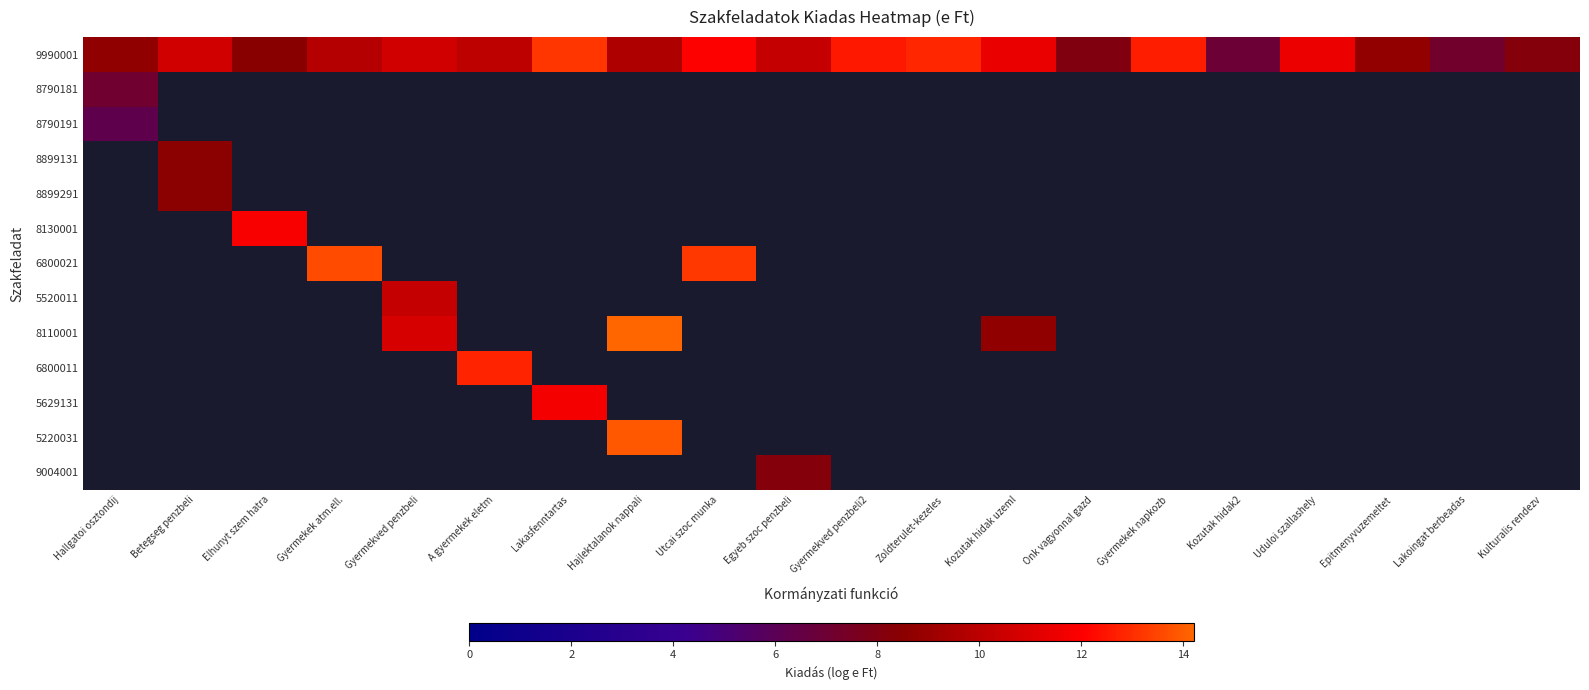

Which has a higher value, Kulturalis rendezv or Utcai szoc munka?

Utcai szoc munka